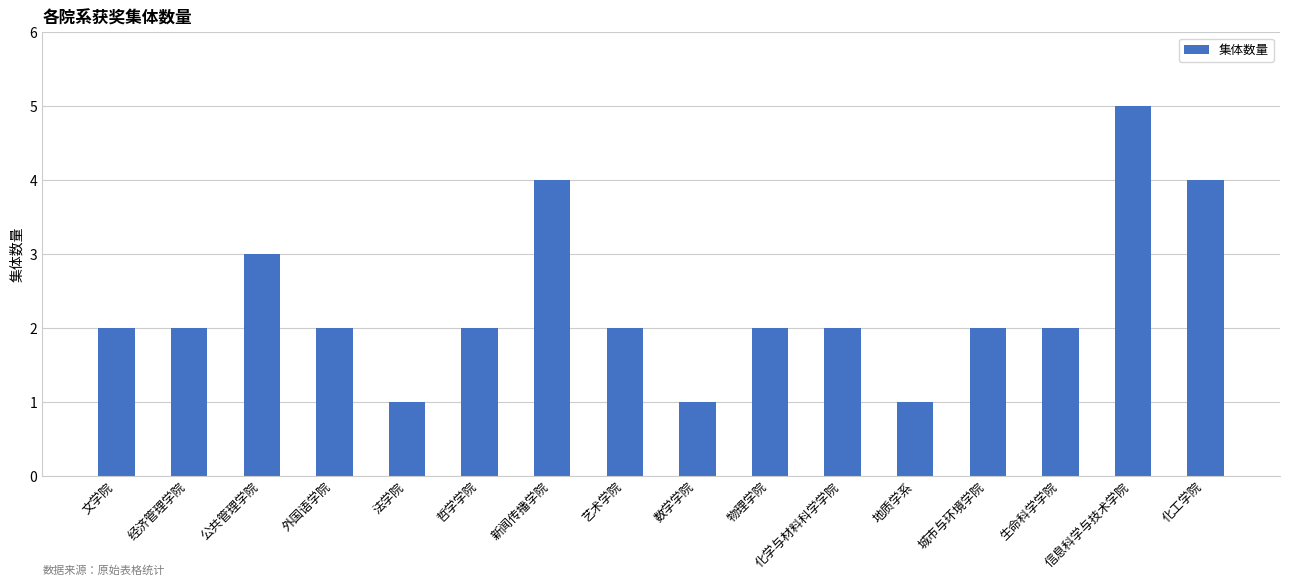

How many series are shown in this chart?

1